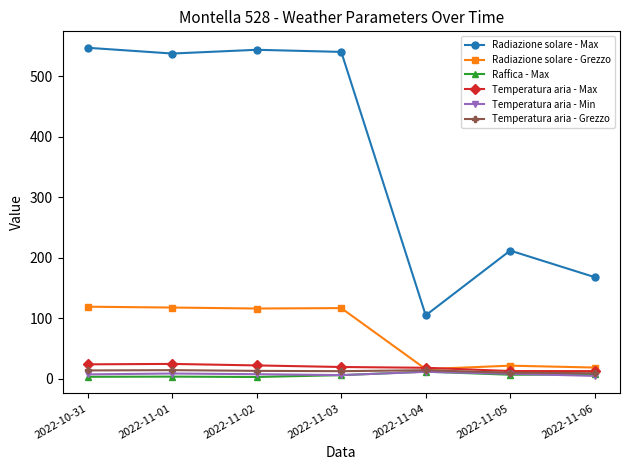

True or false: Radiazione solare - Grezzo and Radiazione solare - Max cross at least once.

False